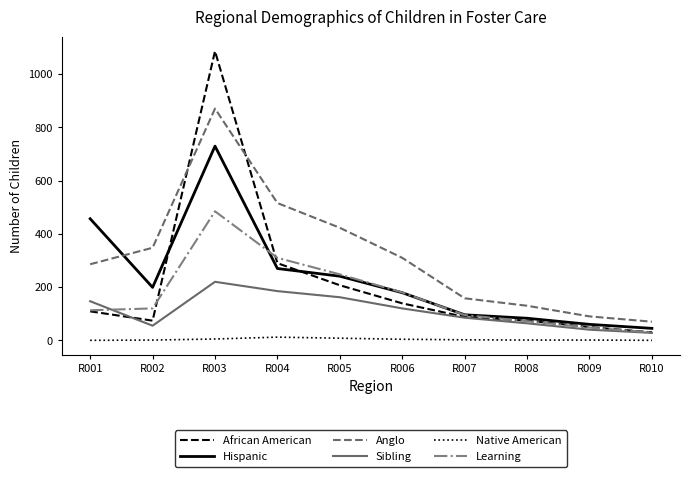

Which series changed the most between R008 and R009?

Anglo